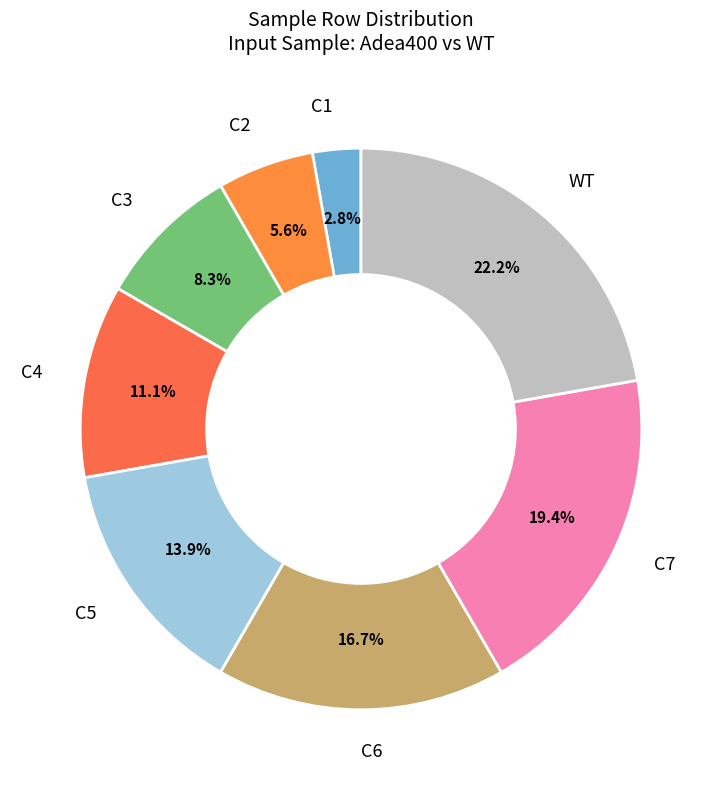

To the nearest percent, what percentage of the pie is C5?

14%